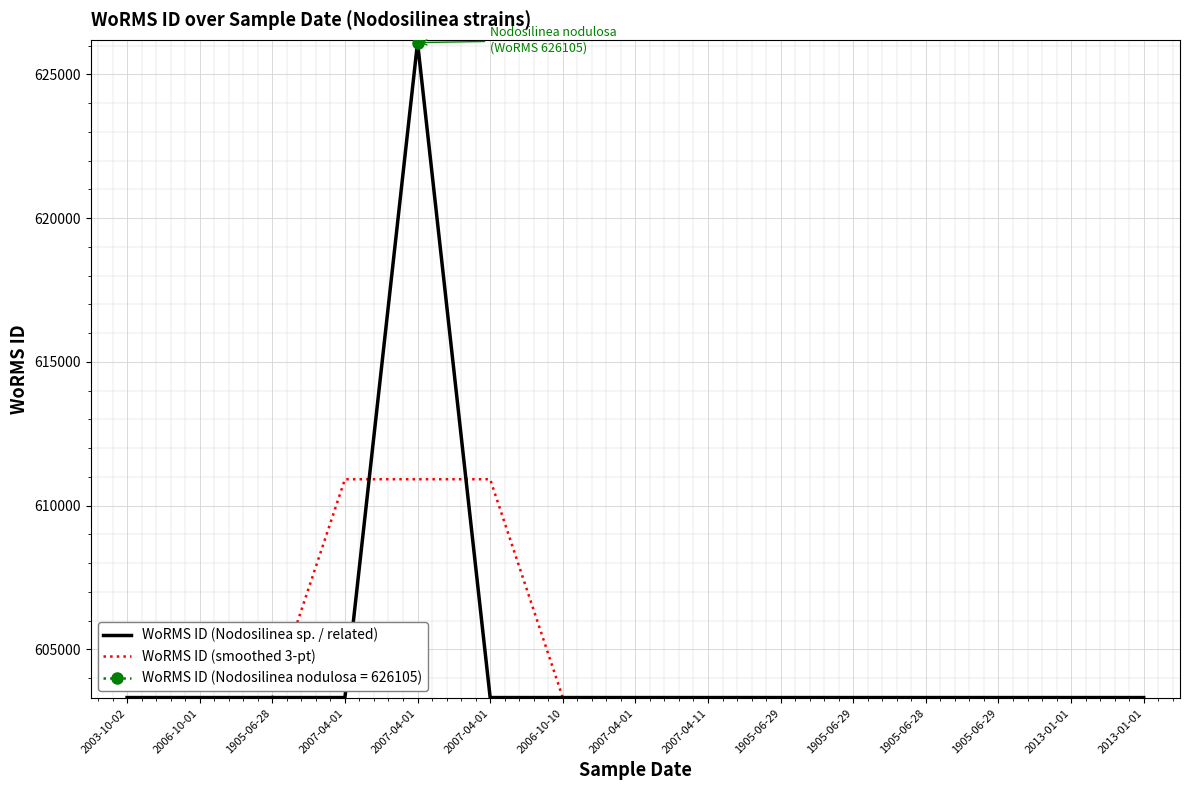

After their last crossing, which series has the higher values: WoRMS ID (smoothed 3-pt) or WoRMS ID (Nodosilinea sp. / related)?

WoRMS ID (smoothed 3-pt)